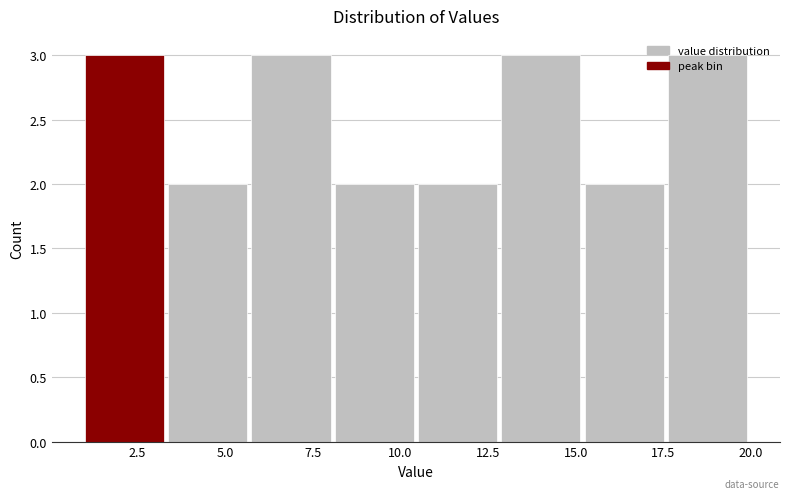

How tall is the bar that spans 3.5 to 6.0 on the x-axis? Neither the bar edges nor the heights are printed on the chart, so give them approximately, as read against the axes.

2